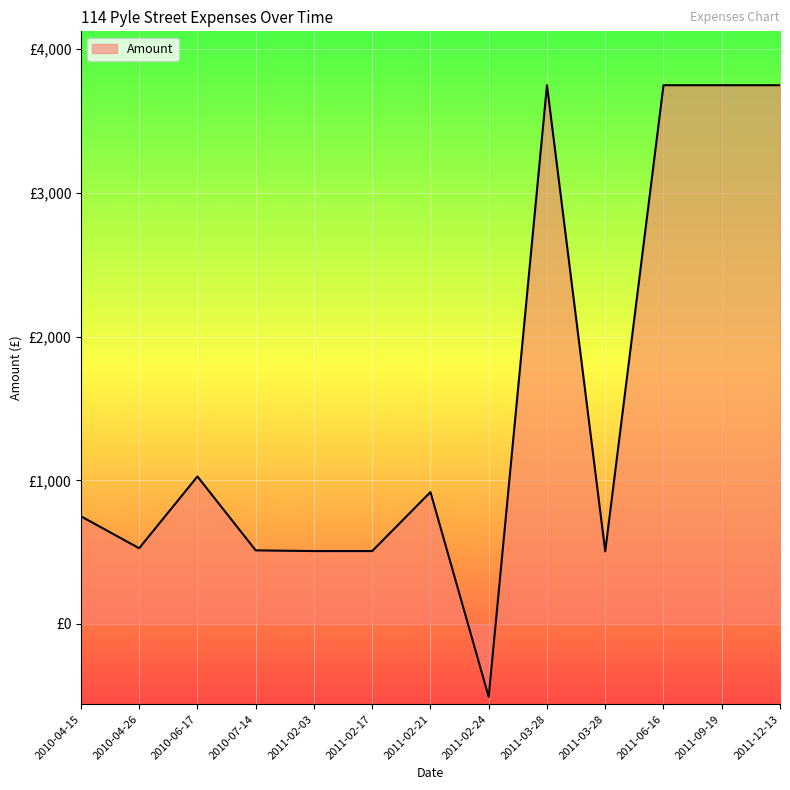

Does the chart display data point markers on the line(s)?

No